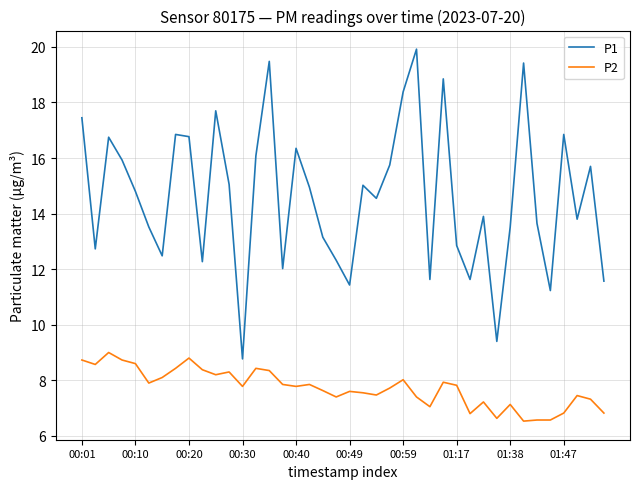

Which series has the largest total across all categories?

P1